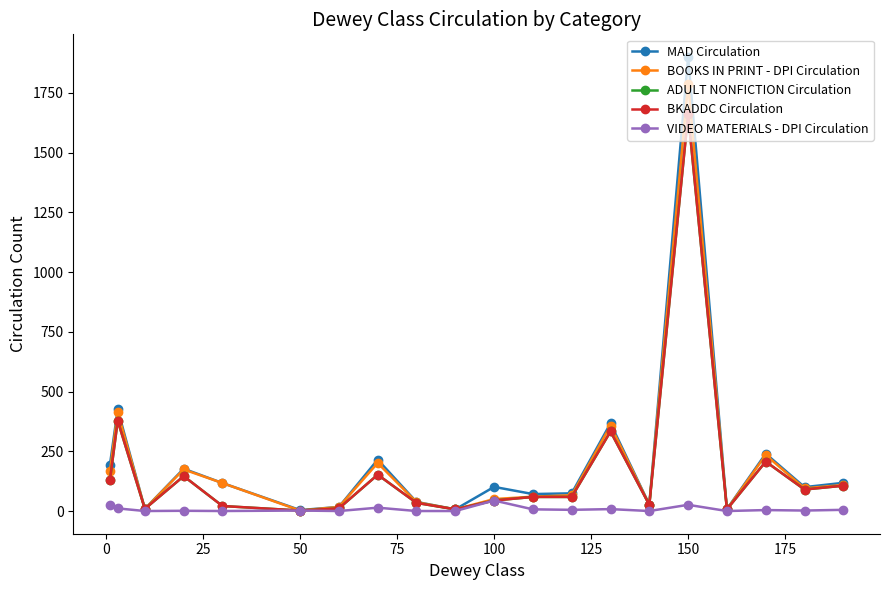

What is the maximum value shown in the chart?

1900